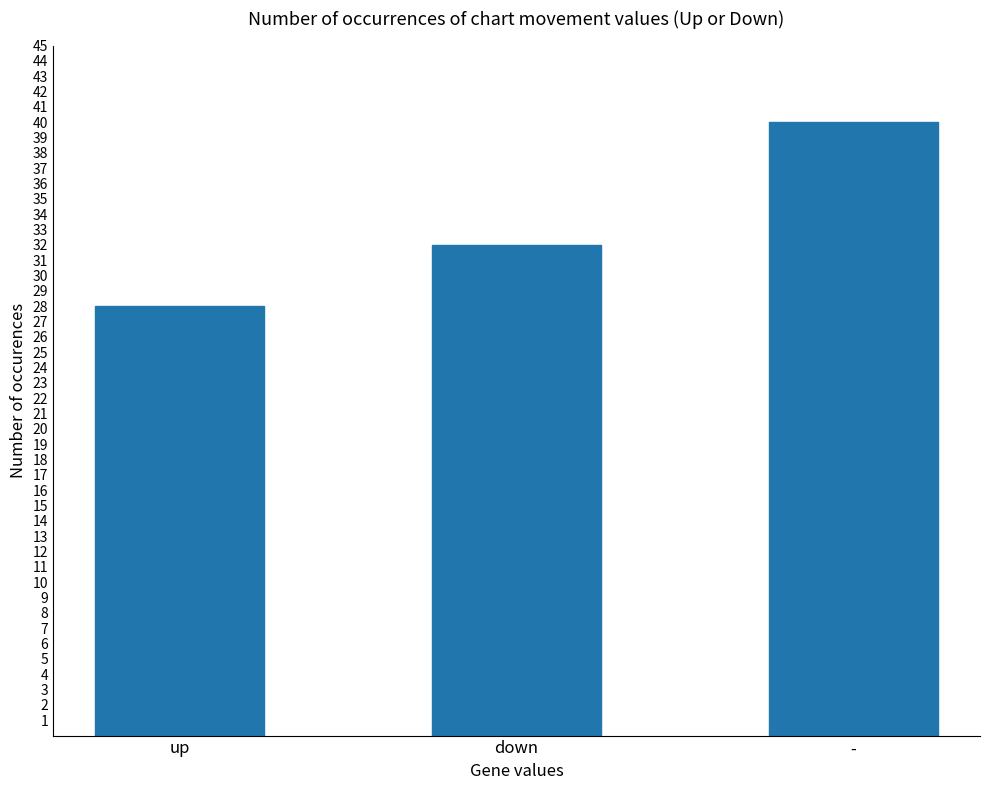

List the labels in order of value, largest first.

-, down, up